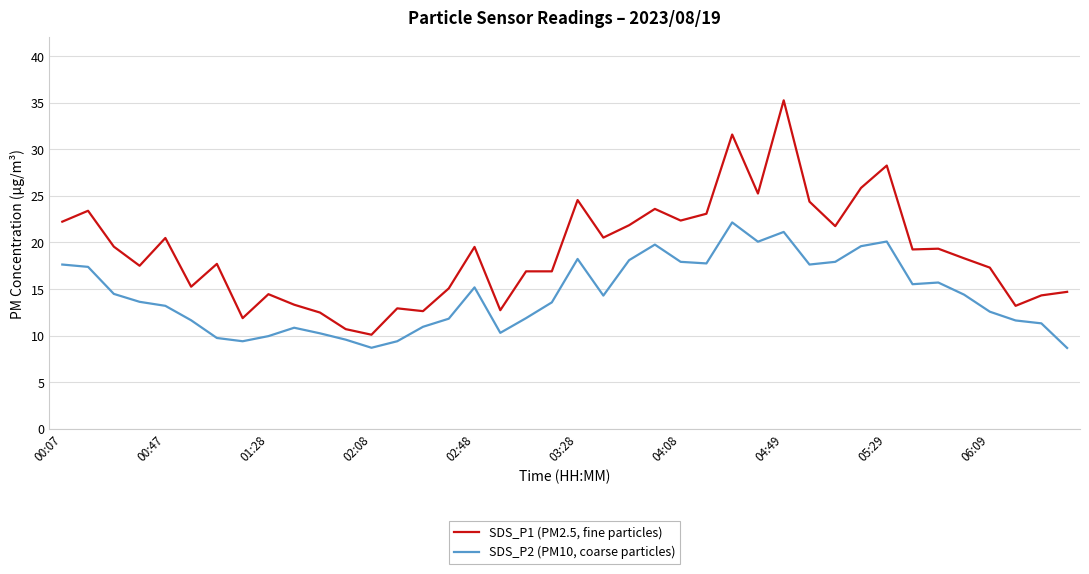

What is the minimum value for SDS_P2 (PM10, coarse particles)?

8.7